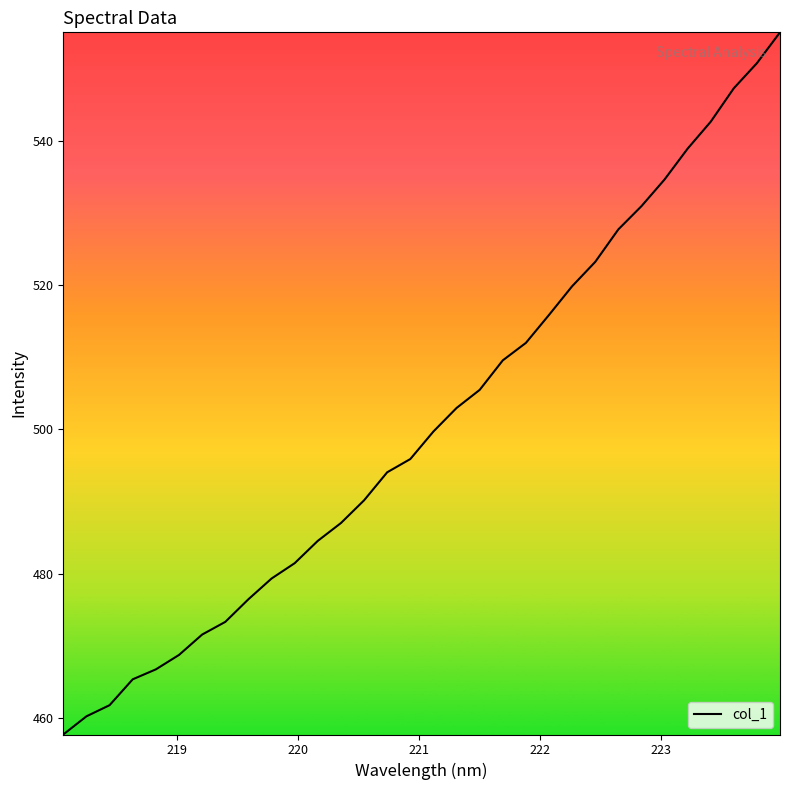

Reading left to right, list all the values displayed in this chart.

457.7	460.2	461.8	465.3	466.7	468.7	471.5	473.3	476.4	479.3	481.4	484.5	487.0	490.2	494.0	495.9	499.7	503.0	505.5	509.6	512.0	515.9	519.8	523.2	527.7	530.9	534.6	538.9	542.6	547.3	550.8	555.0